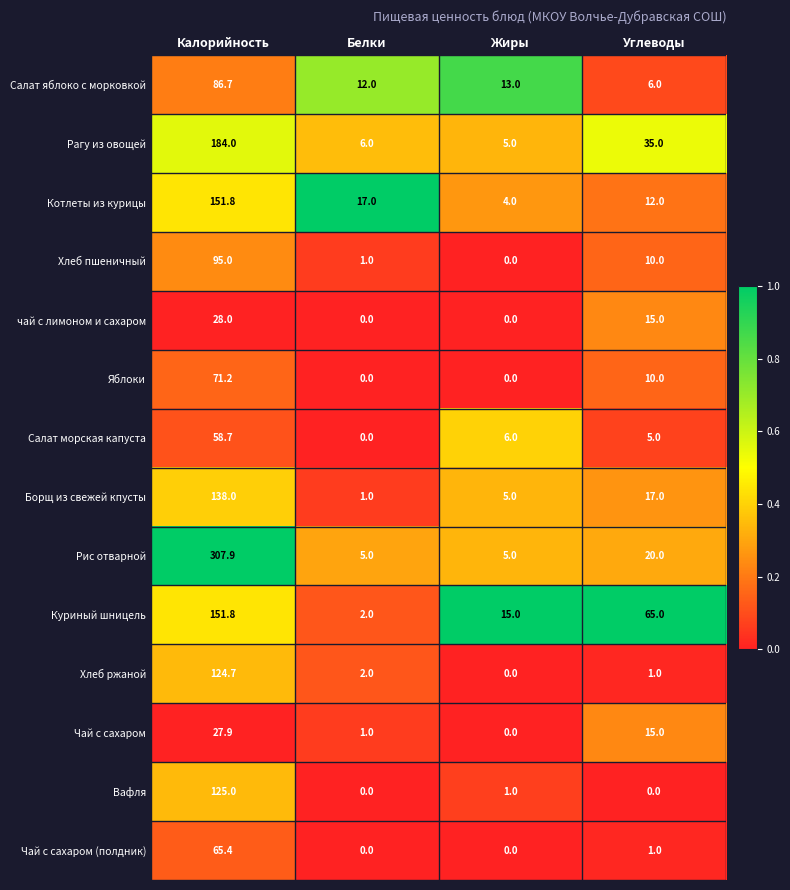

How many categories are shown in the chart?

4